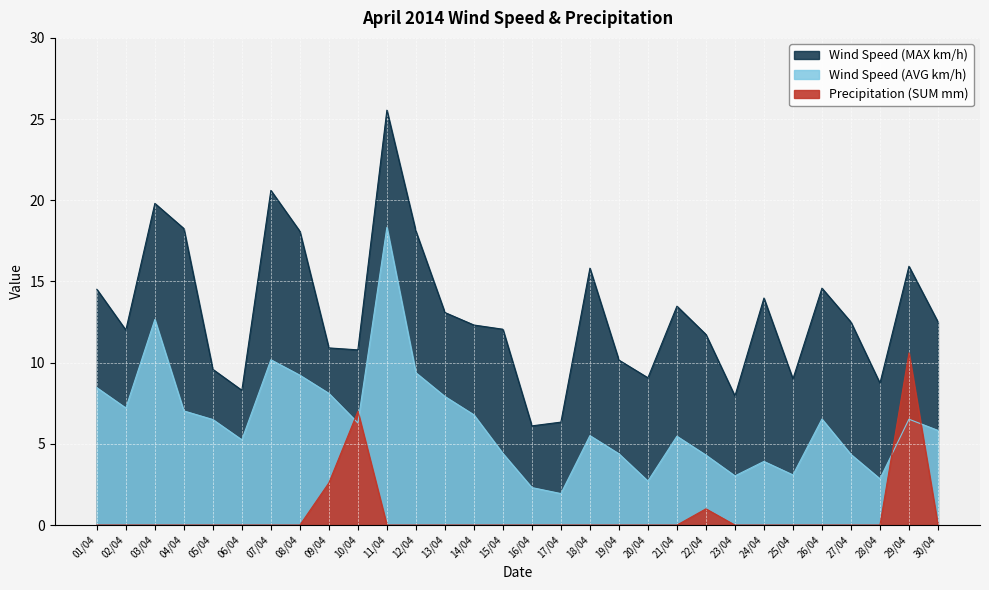

List the labels in order of Wind Speed (MAX km/h) value, smallest first.

16/04, 17/04, 23/04, 06/04, 28/04, 25/04, 20/04, 05/04, 19/04, 10/04, 09/04, 22/04, 02/04, 15/04, 14/04, 27/04, 30/04, 13/04, 21/04, 24/04, 01/04, 26/04, 18/04, 29/04, 08/04, 12/04, 04/04, 03/04, 07/04, 11/04